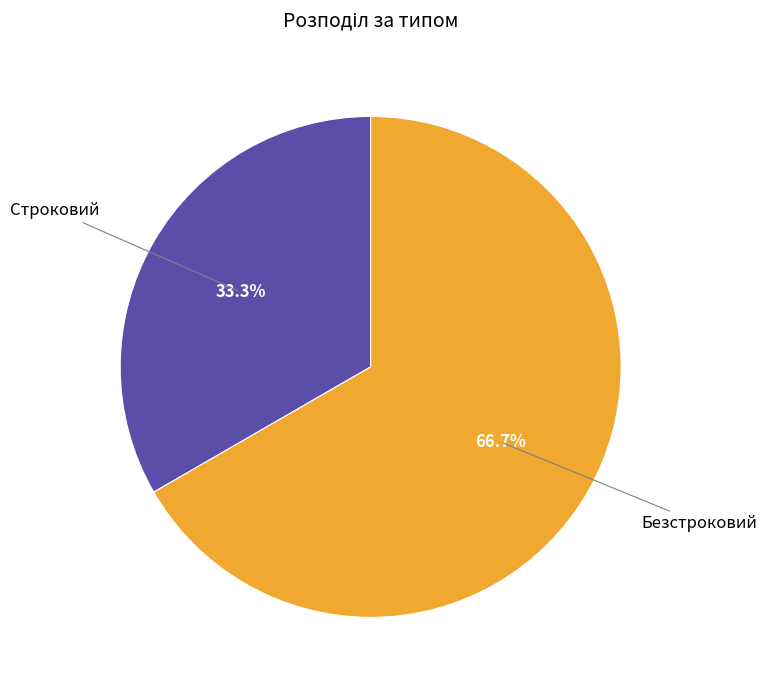

Does any single category account for the majority?

Yes